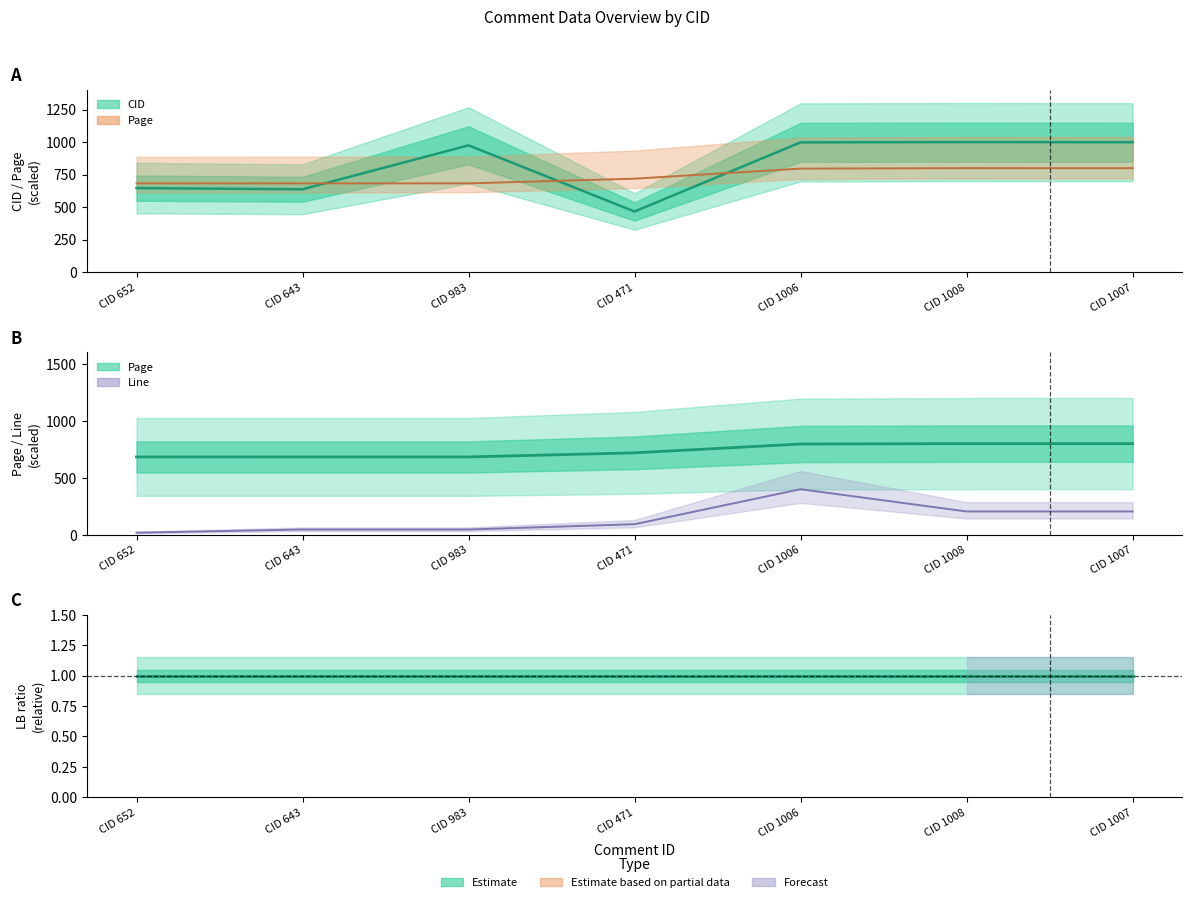

What is the label of the 6th point from the left?

CID 1008